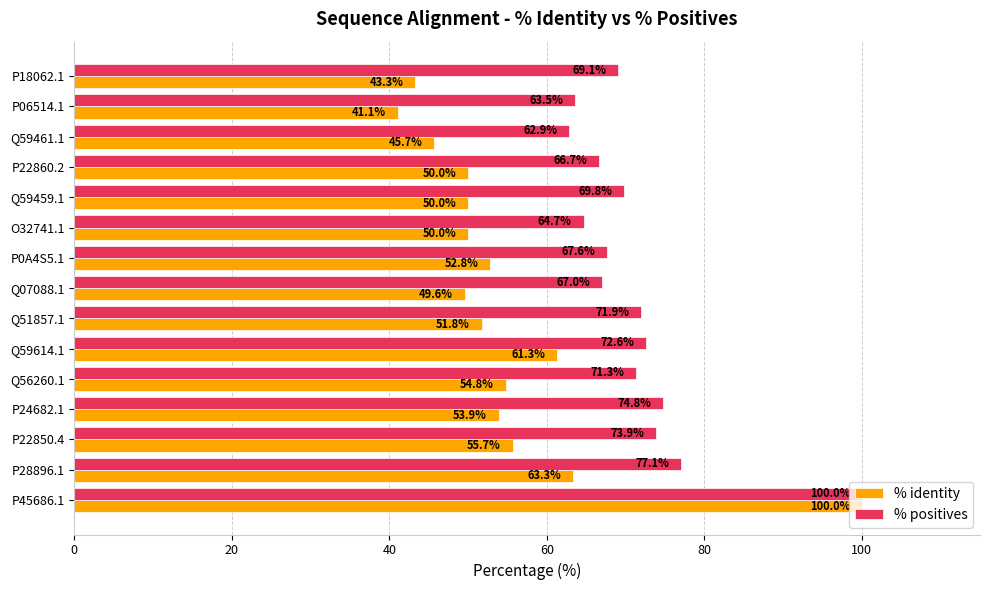

What is the greatest value displayed?

100.0